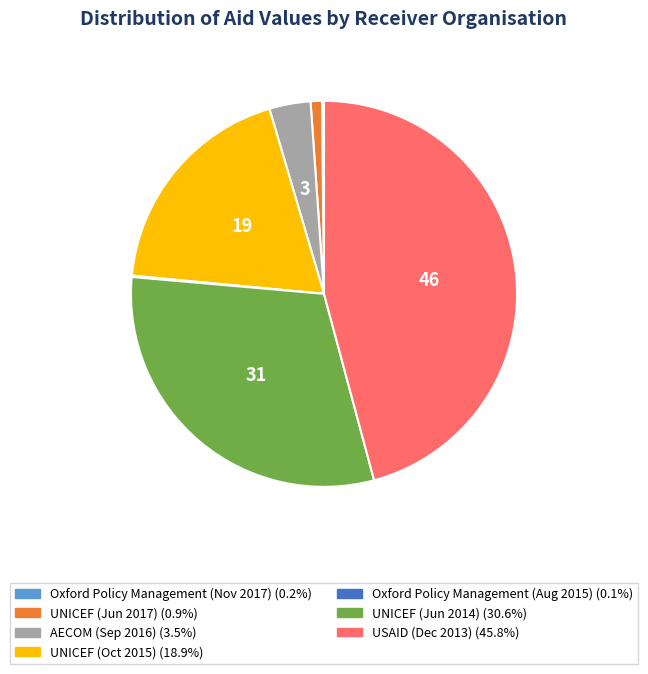

Which has a higher value, UNICEF (Jun 2014) or AECOM (Sep 2016)?

UNICEF (Jun 2014)